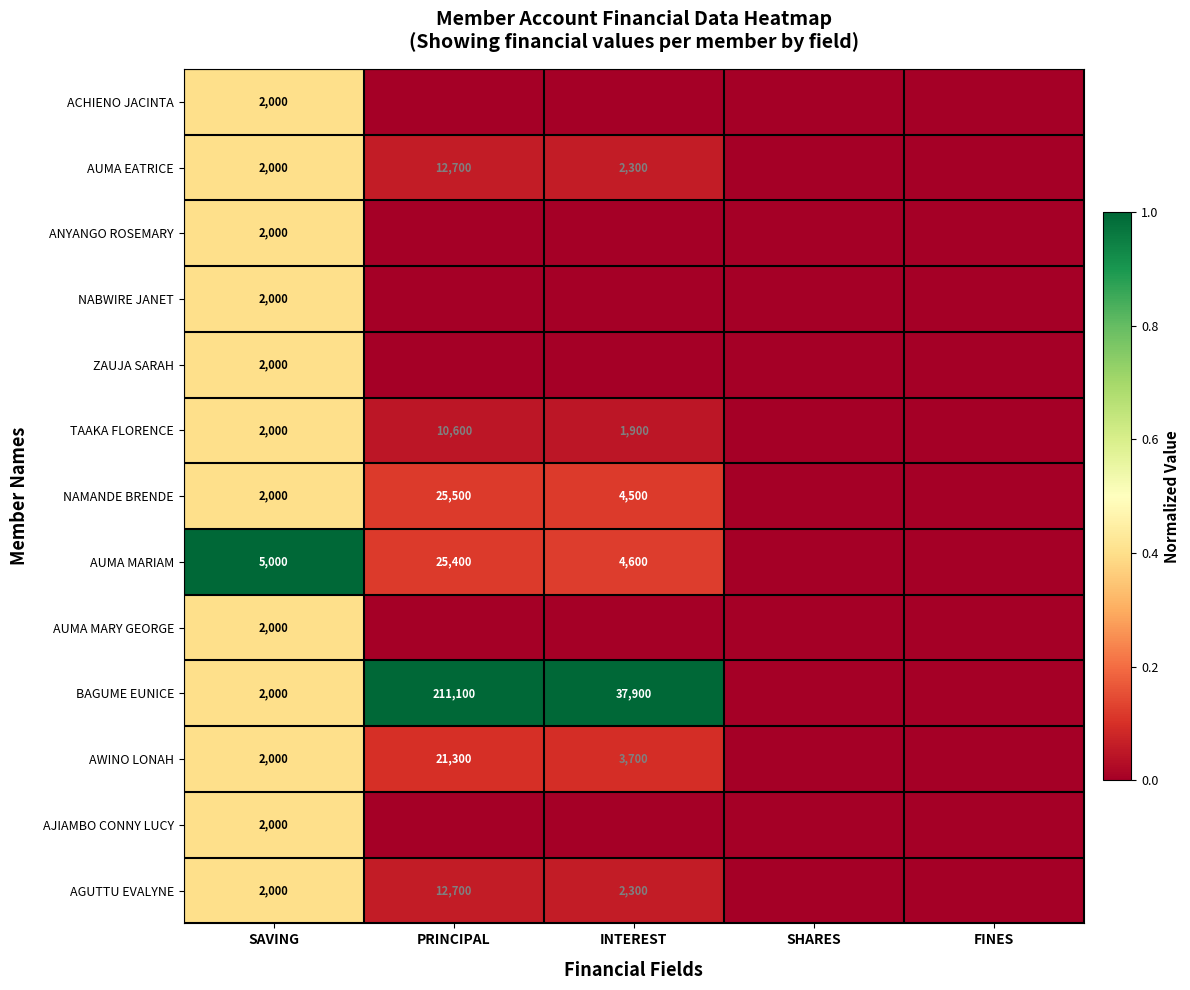

The AUMA MARIAM series shows 25400 at PRINCIPAL. True or false?

True